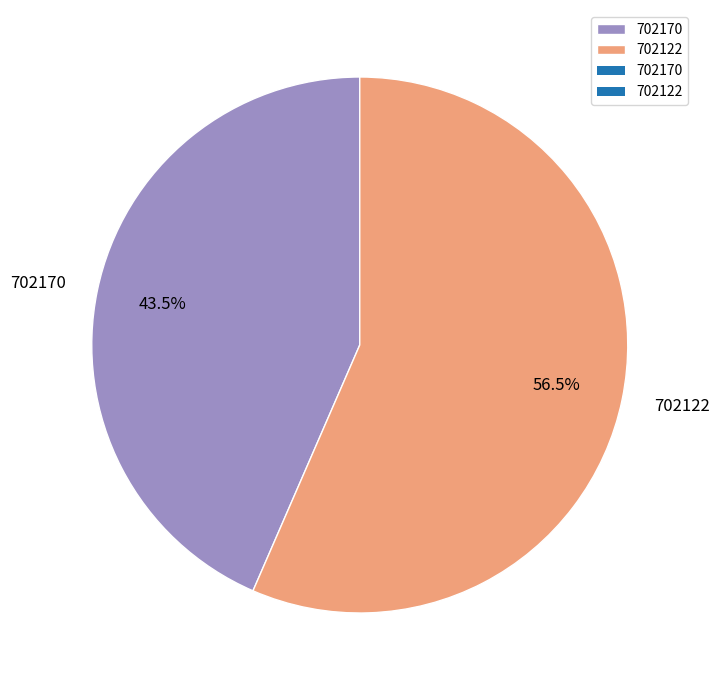

How many slices are in this pie chart?

2